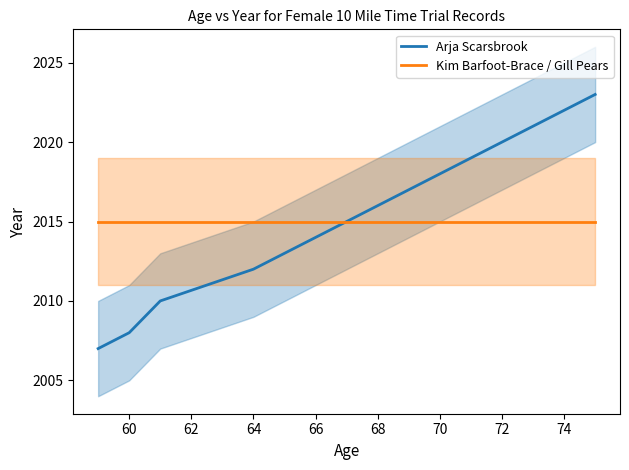

What is the sum of all Arja Scarsbrook values?

16119